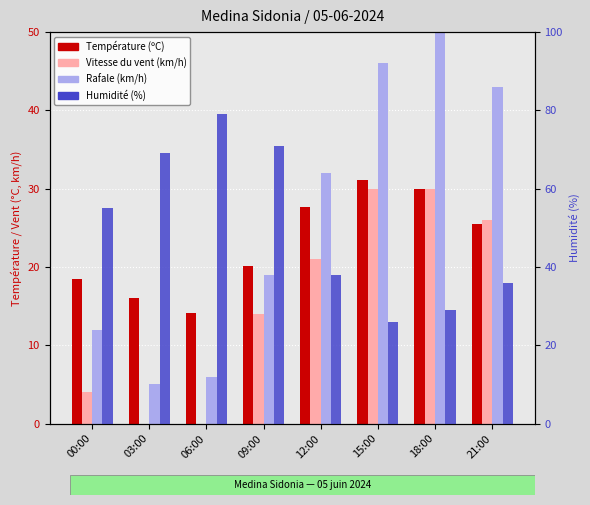

What is the total value across all series at 00:00?

89.5